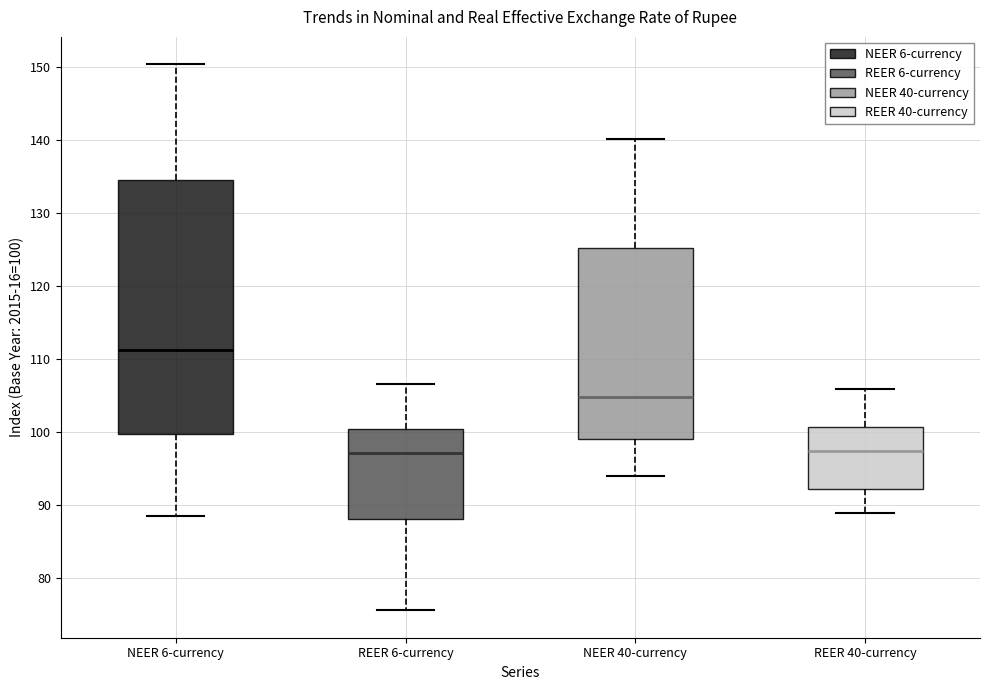

Where does the upper whisker of the box for REER 40-currency end on the y-axis? The values are not printed on the chart, so give them approximately, as read against the axis.

106